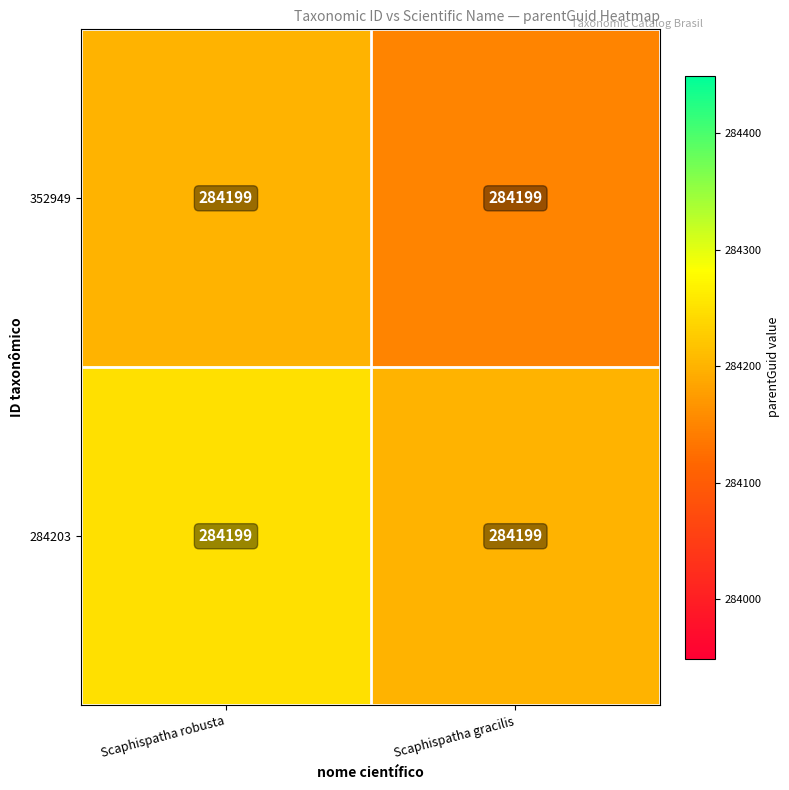

What is the smallest value displayed?

284149